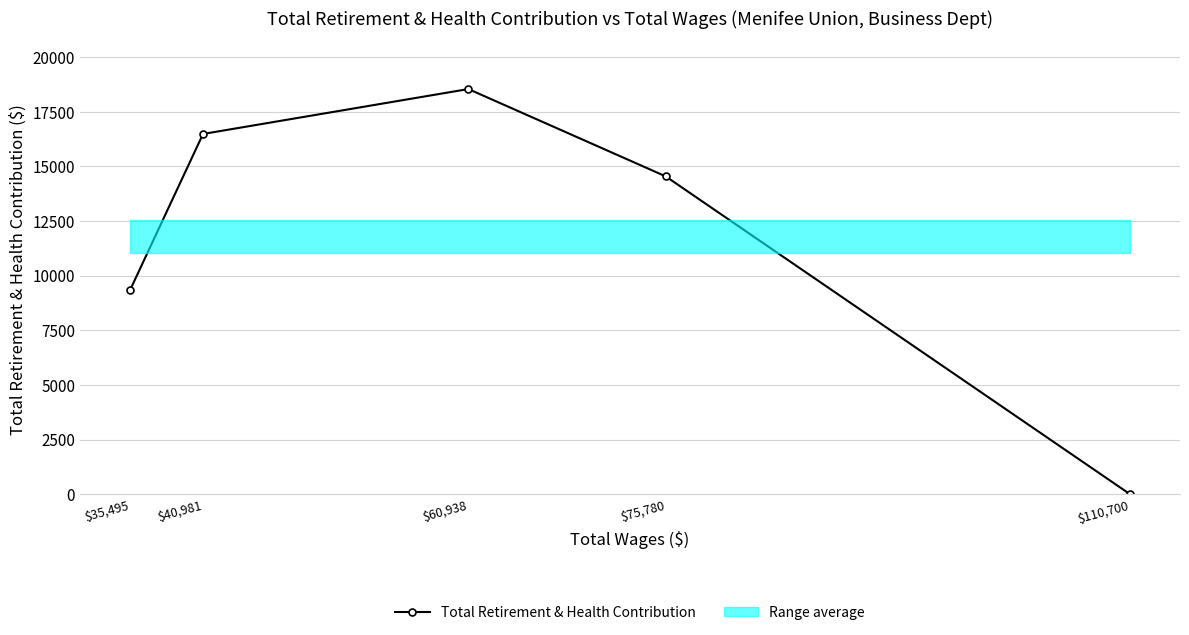

Is this an area chart (filled region under the line)?

No